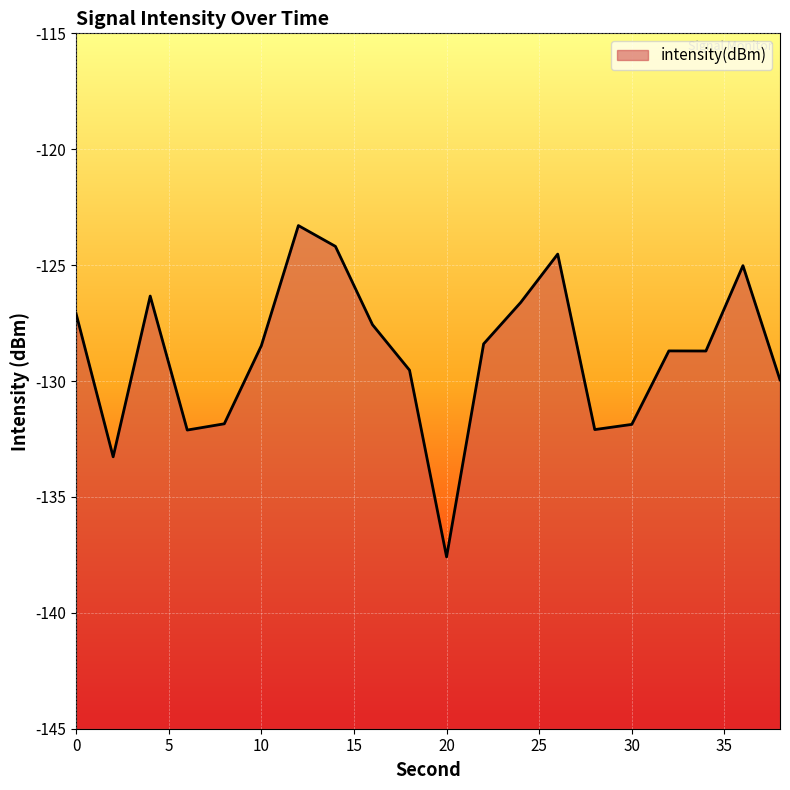

What value does the data have at 28?

-132.1